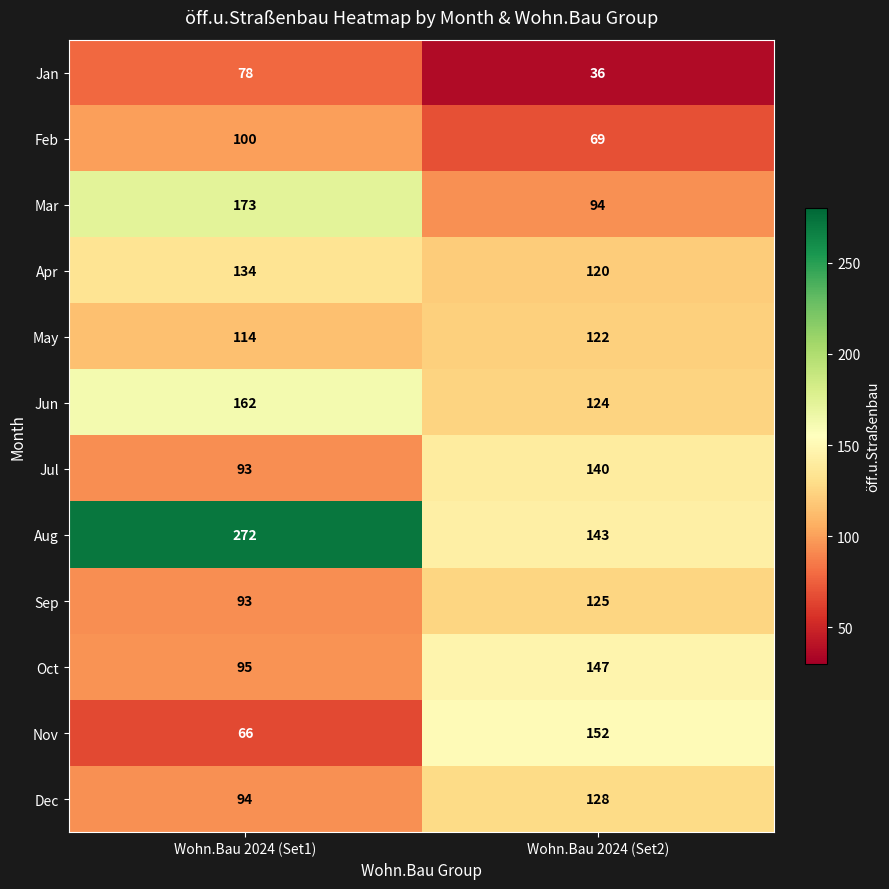

Reading left to right, what are all the values shown in this chart?

Jan: Wohn.Bau 2024 (Set1)=78	Wohn.Bau 2024 (Set2)=36
Feb: Wohn.Bau 2024 (Set1)=100	Wohn.Bau 2024 (Set2)=69
Mar: Wohn.Bau 2024 (Set1)=173	Wohn.Bau 2024 (Set2)=94
Apr: Wohn.Bau 2024 (Set1)=134	Wohn.Bau 2024 (Set2)=120
May: Wohn.Bau 2024 (Set1)=114	Wohn.Bau 2024 (Set2)=122
Jun: Wohn.Bau 2024 (Set1)=162	Wohn.Bau 2024 (Set2)=124
Jul: Wohn.Bau 2024 (Set1)=93	Wohn.Bau 2024 (Set2)=140
Aug: Wohn.Bau 2024 (Set1)=272	Wohn.Bau 2024 (Set2)=143
Sep: Wohn.Bau 2024 (Set1)=93	Wohn.Bau 2024 (Set2)=125
Oct: Wohn.Bau 2024 (Set1)=95	Wohn.Bau 2024 (Set2)=147
Nov: Wohn.Bau 2024 (Set1)=66	Wohn.Bau 2024 (Set2)=152
Dec: Wohn.Bau 2024 (Set1)=94	Wohn.Bau 2024 (Set2)=128